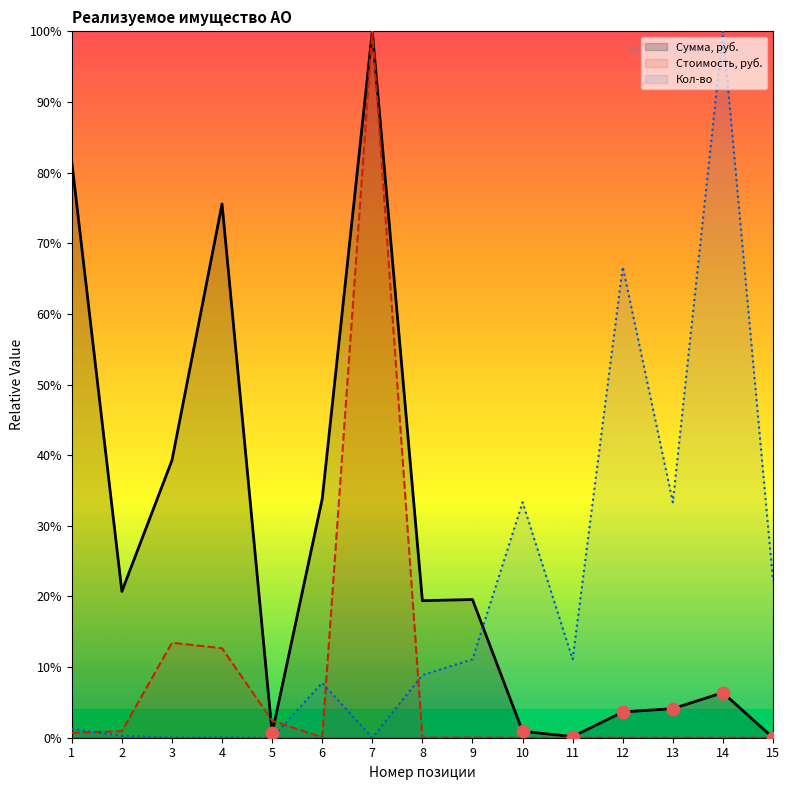

Which series has the largest Y range (max minus min)?

Сумма, руб.